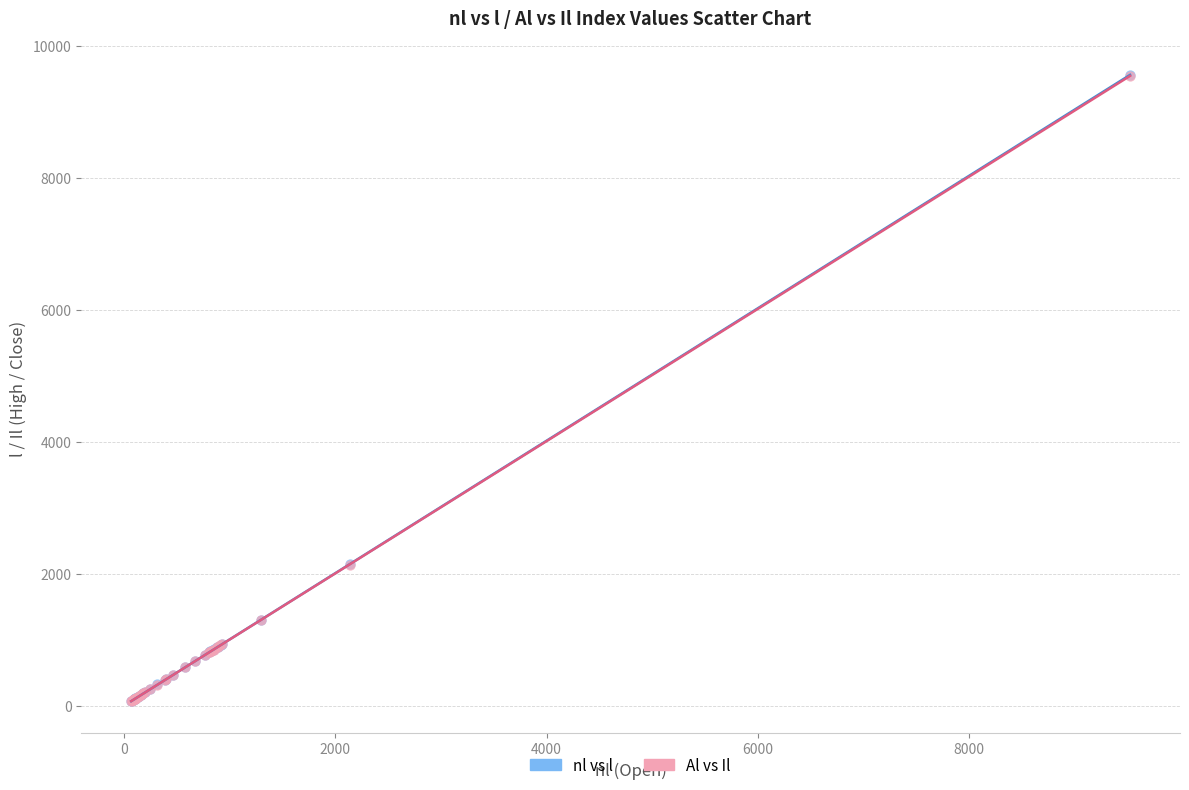

Which series has the largest Y range (max minus min)?

nl vs l